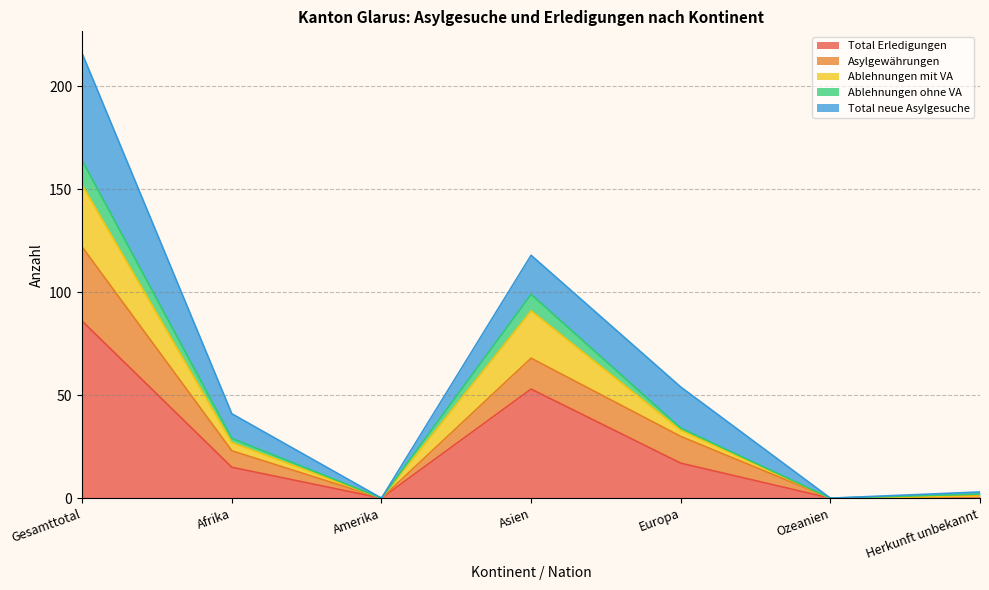

At which category does the chart reach its peak across all series?

Gesamttotal